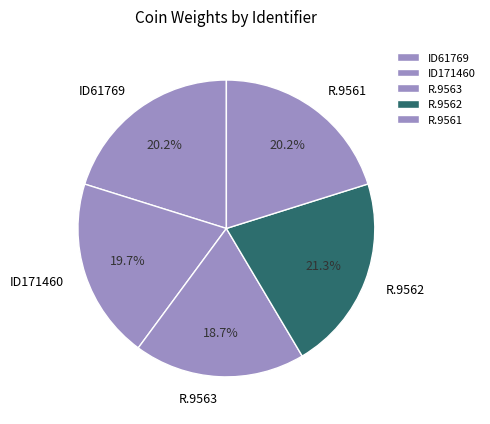

Does any single category account for the majority?

No